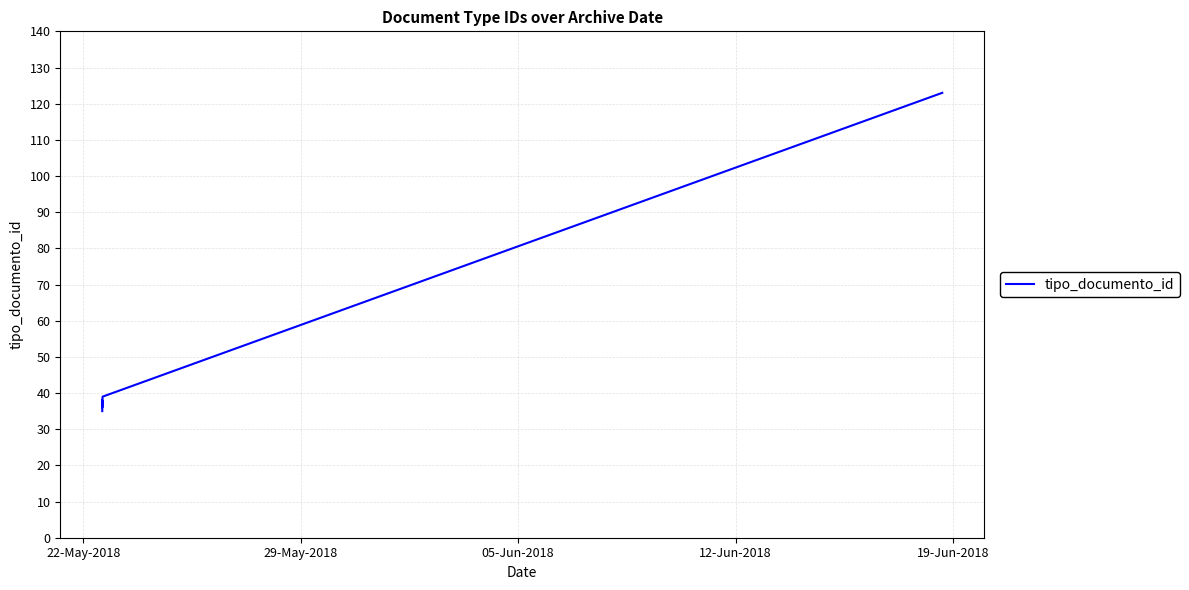

How many lines are shown in the chart?

1